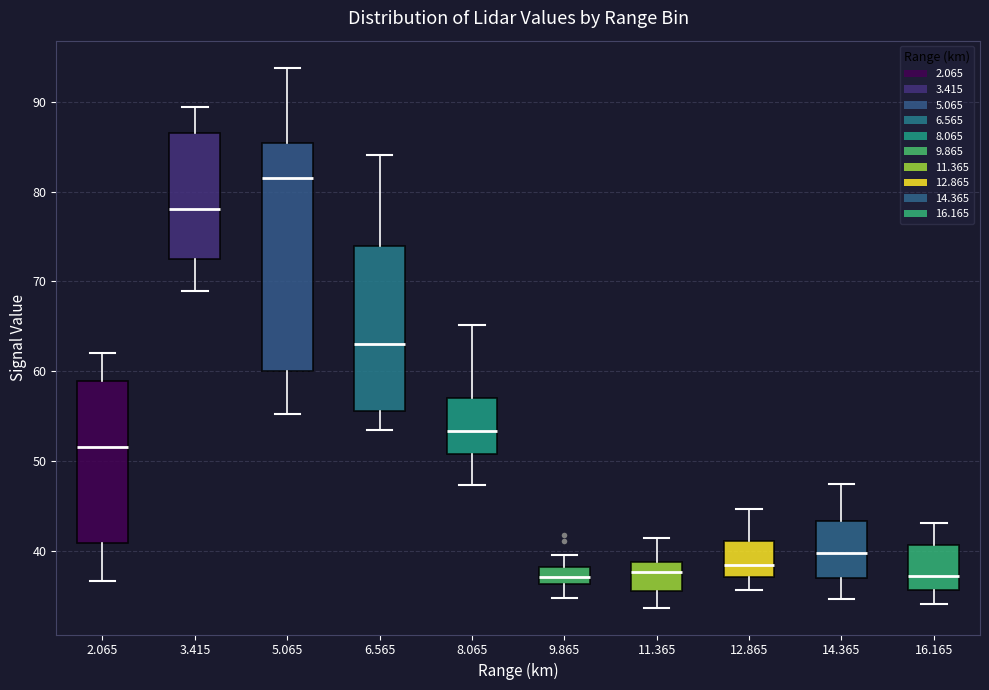

Reading left to right, transcribe this box plot: for each box, give where its median line is, the range the box spans, and where its two whiskers end, as read against the y-axis. The values are not printed on the chart, so give them approximately, as read against the axis.

2.065: median 52, box 41 to 59, whiskers 37 to 62
3.415: median 78, box 72 to 86, whiskers 69 to 89
5.065: median 82, box 60 to 85, whiskers 55 to 94
6.565: median 63, box 56 to 74, whiskers 54 to 84
8.065: median 53, box 51 to 57, whiskers 47 to 65
9.865: median 37, box 36 to 38, whiskers 35 to 40
11.365: median 38, box 36 to 39, whiskers 34 to 41
12.865: median 38, box 37 to 41, whiskers 36 to 45
14.365: median 40, box 37 to 43, whiskers 35 to 48
16.165: median 37, box 36 to 41, whiskers 34 to 43